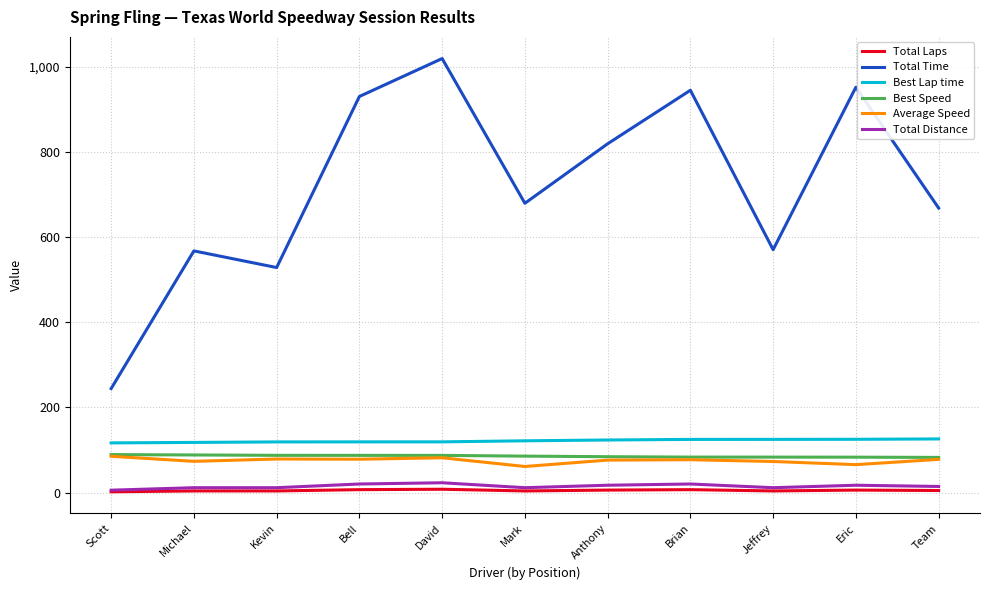

What is the greatest value displayed?

1019.7